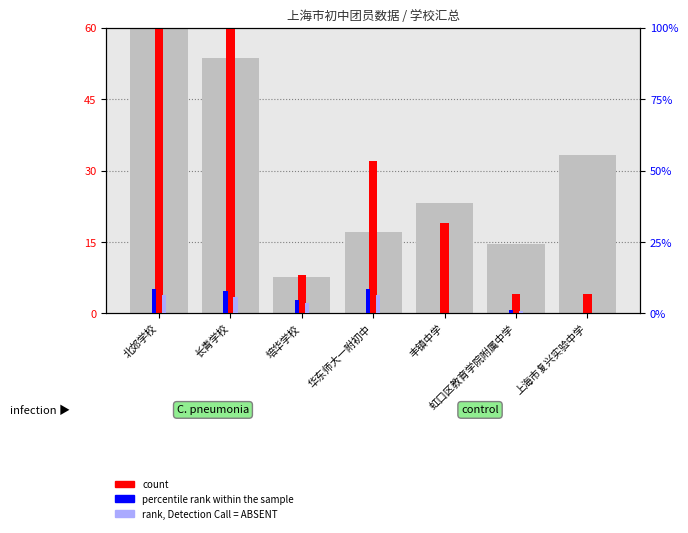

Rank the series at 培华学校 from lowest to highest value.

rank, Detection Call = ABSENT, percentile rank within the sample, count